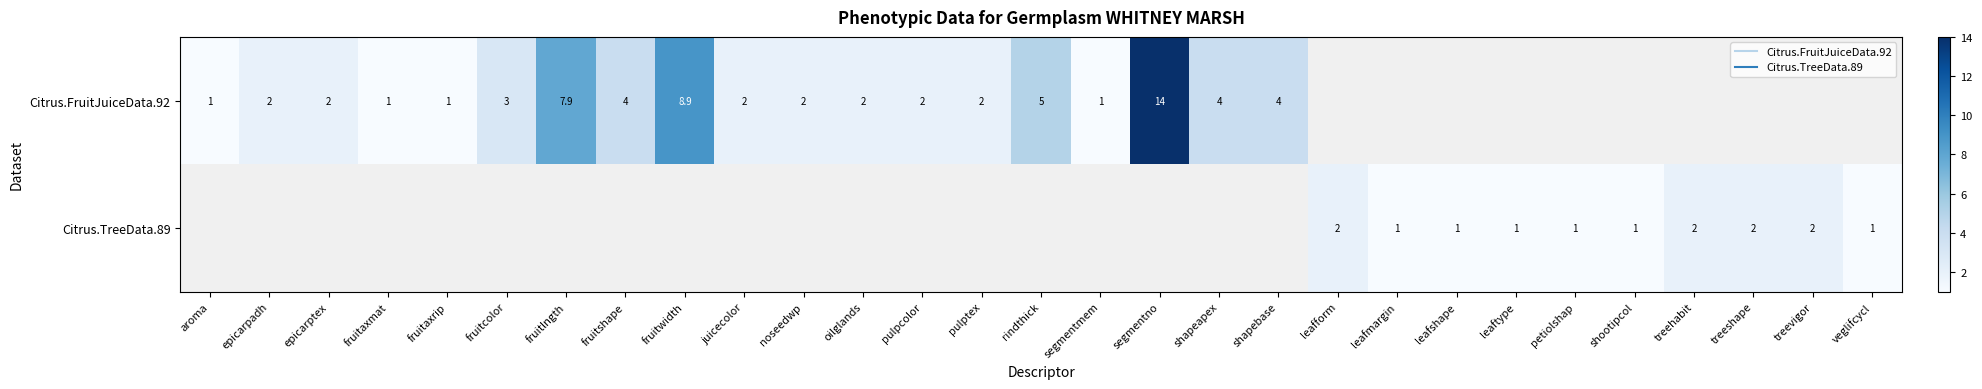

What is the greatest value displayed?

14.0